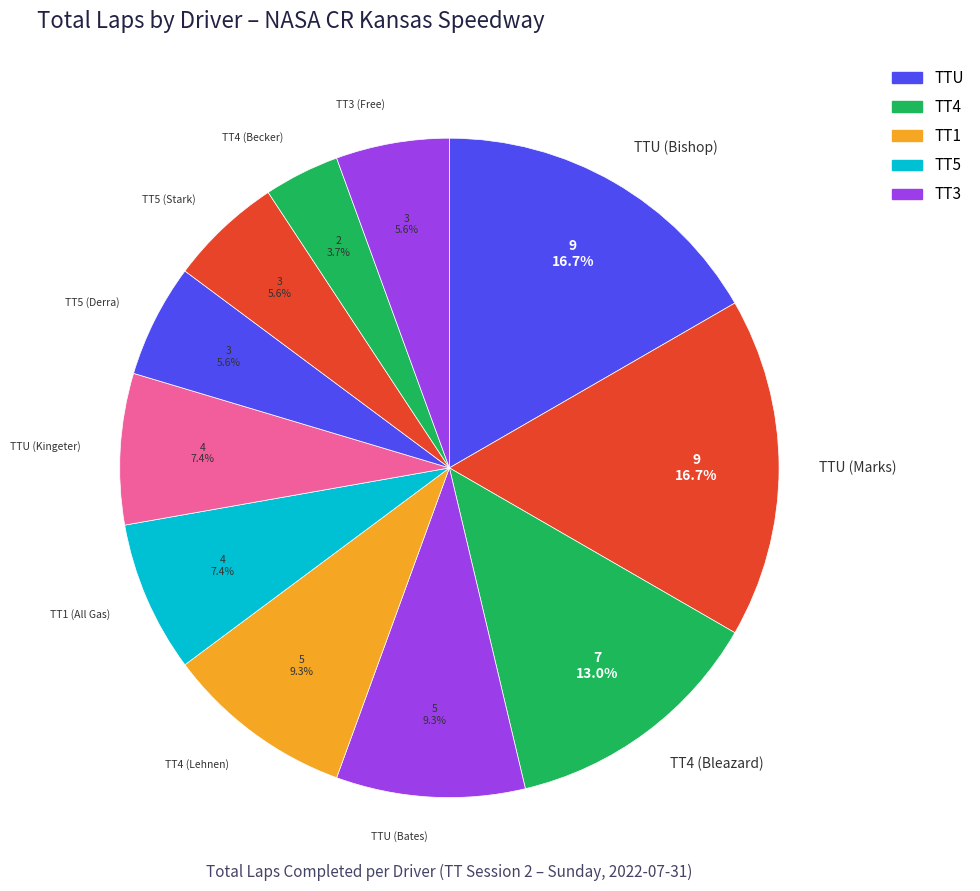

Is there any slice that represents more than half of the pie?

No